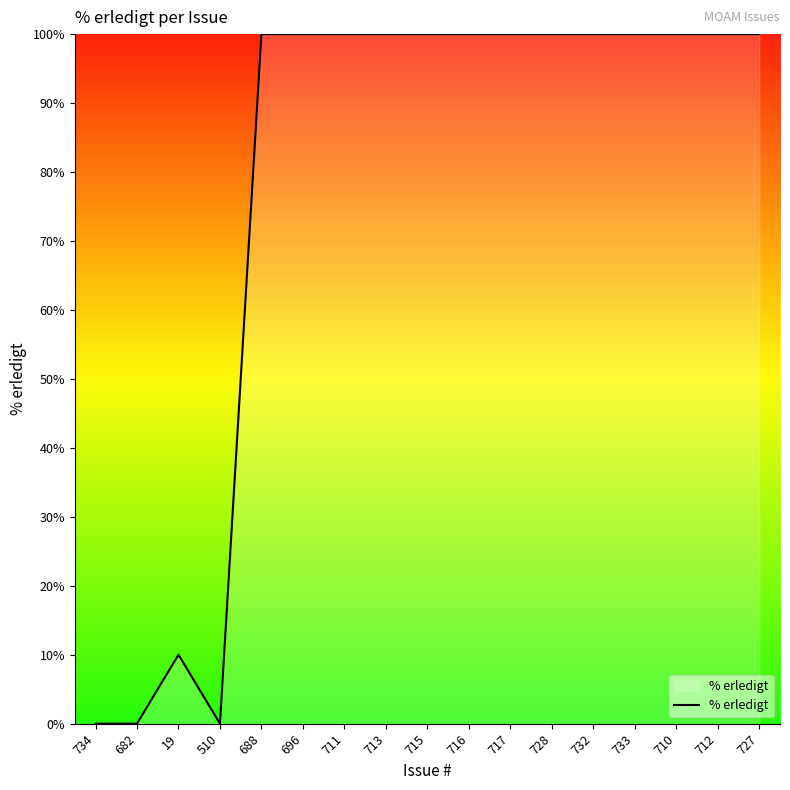

Where is the data nearest to the value 50?

19